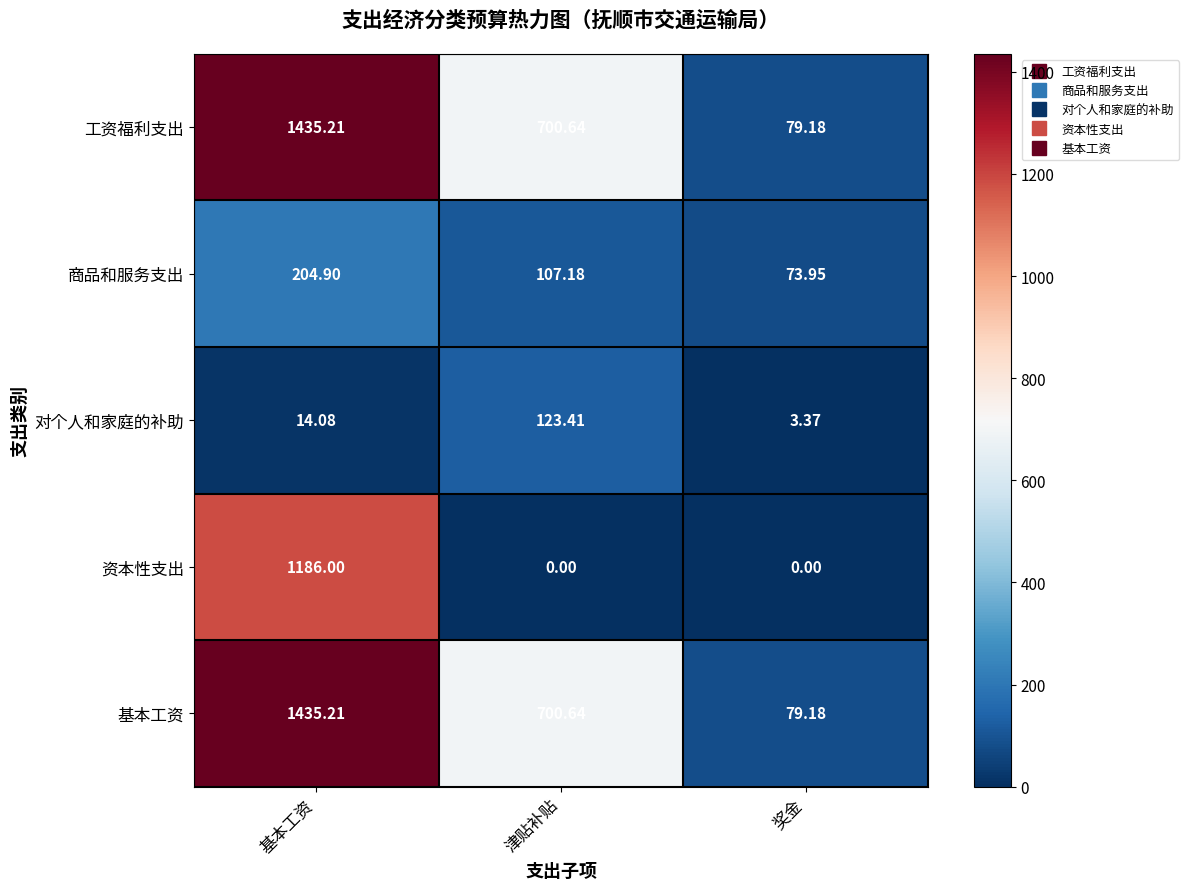

Is the value of 工资福利支出 at 津贴补贴 greater than the value of 基本工资 at 基本工资?

No